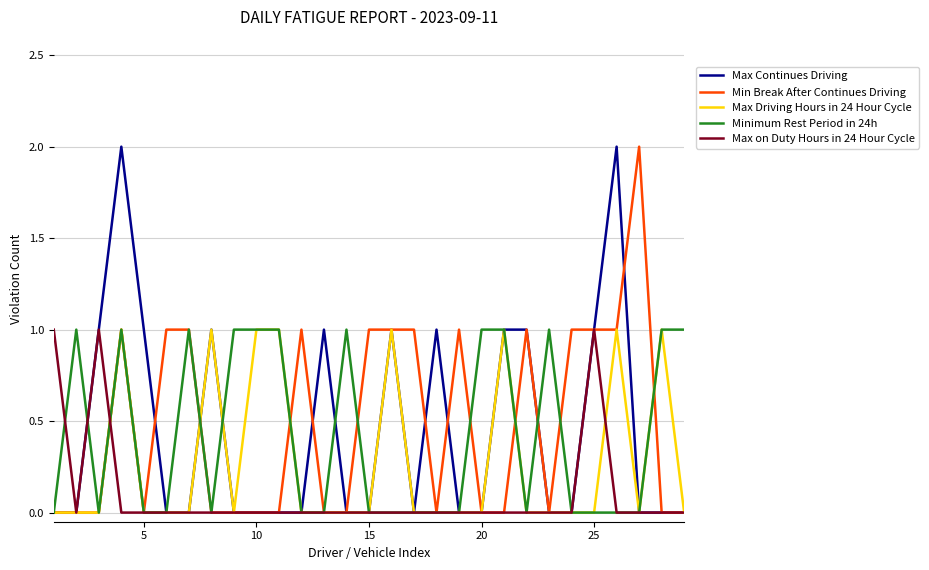

How many times do Max Driving Hours in 24 Hour Cycle and Max on Duty Hours in 24 Hour Cycle cross each other?

2